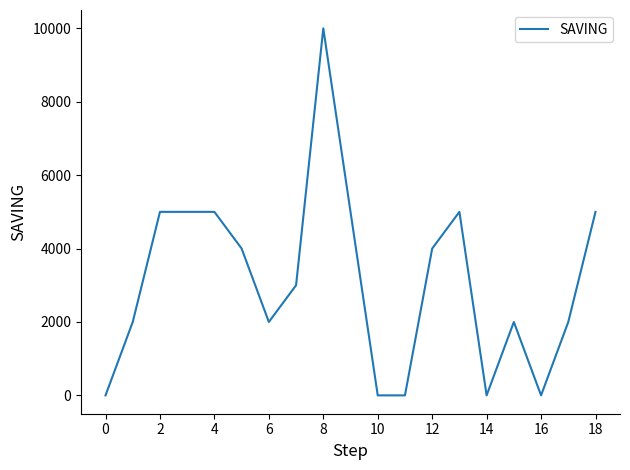

What is the difference between the maximum and minimum values?

10000